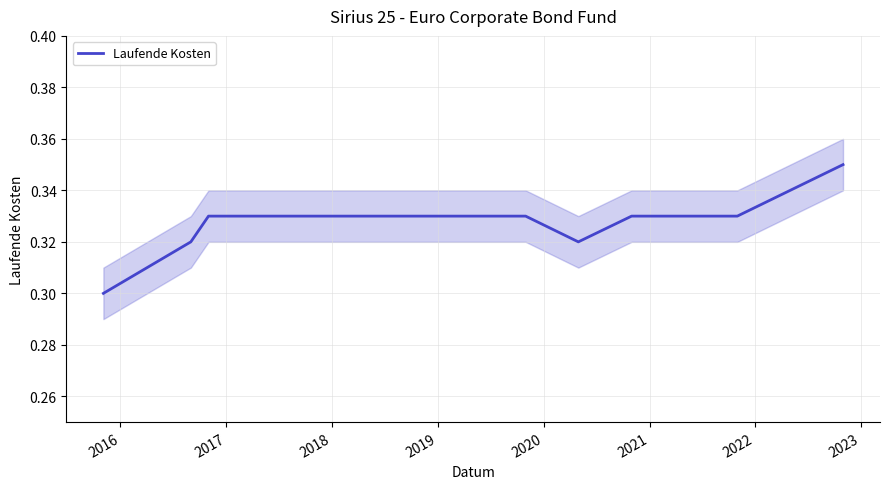

True or false: there are more than 2 points higher than both neighbors.

False